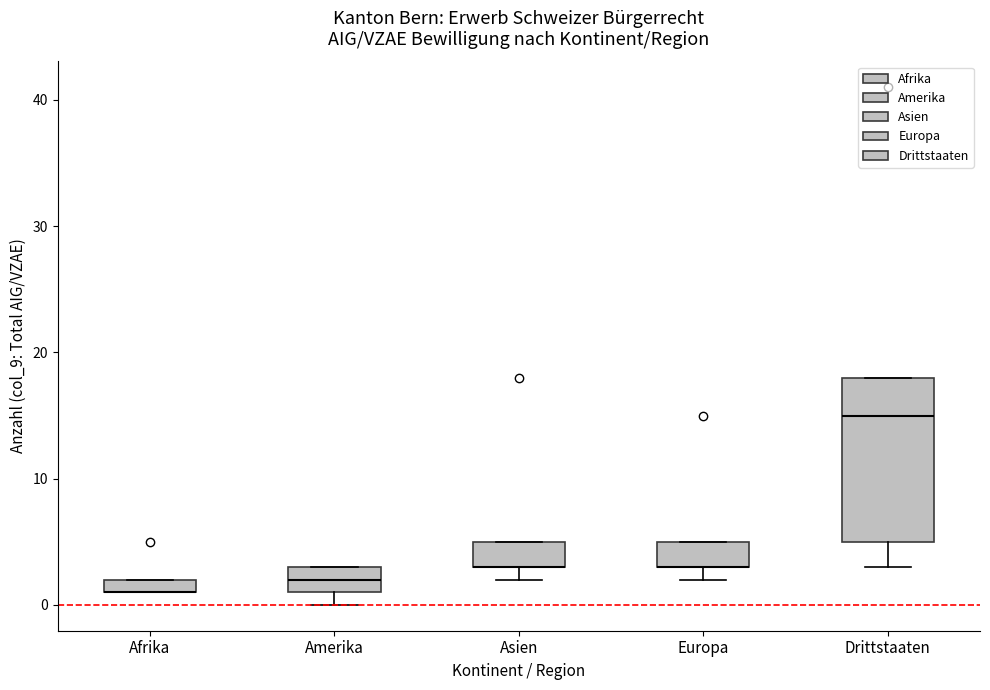

Where is the lower edge of the box for Drittstaaten on the y-axis? The values are not printed on the chart, so give them approximately, as read against the axis.

5